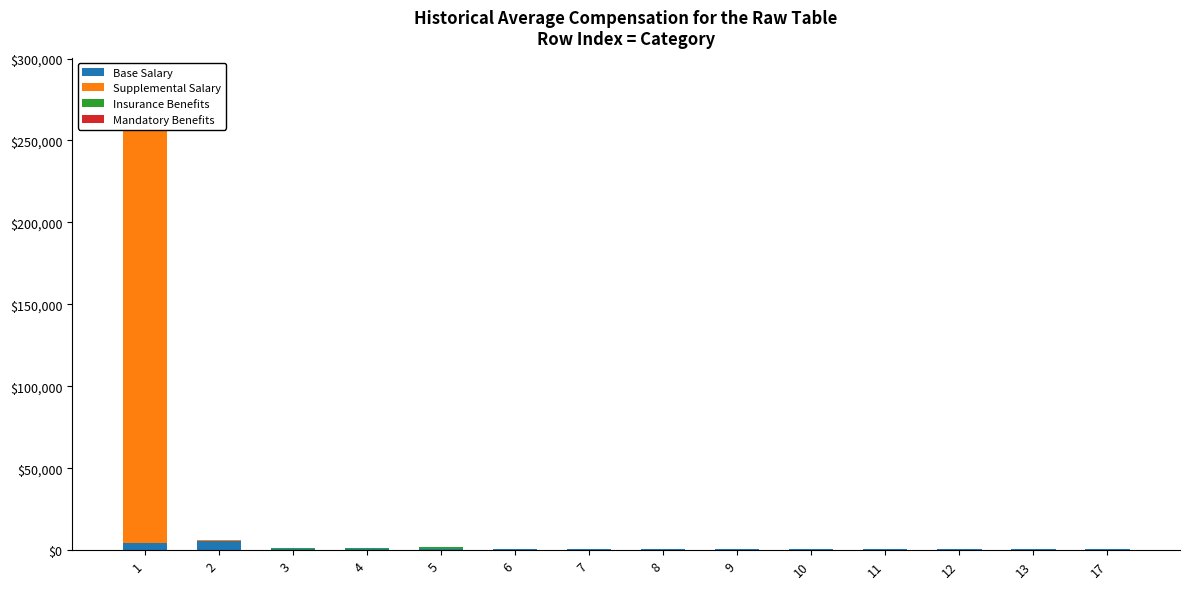

Are the bars horizontal?

No